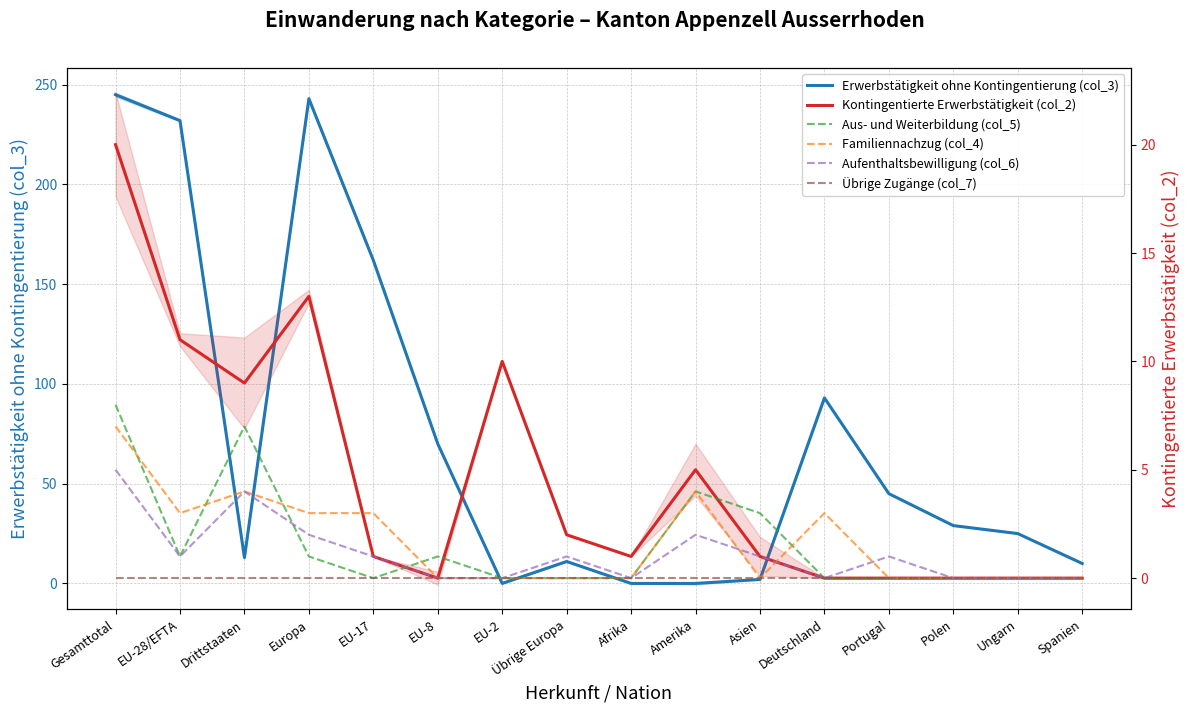

Which series ends up on top after the final intersection of Kontingentierte Erwerbstätigkeit (col_2) and Erwerbstätigkeit ohne Kontingentierung (col_3)?

Erwerbstätigkeit ohne Kontingentierung (col_3)